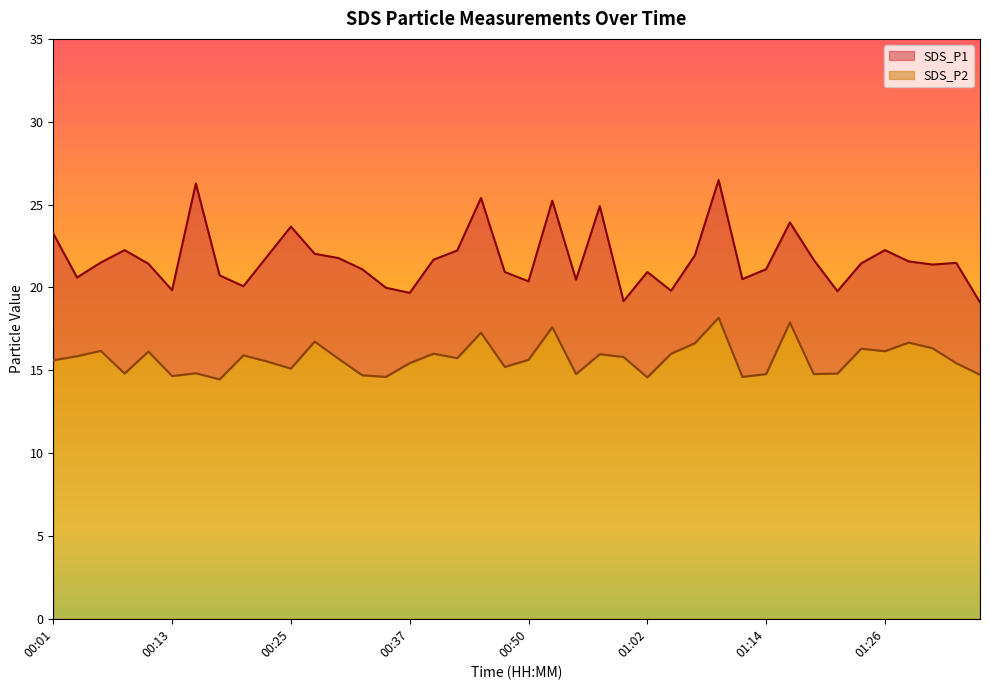

What is the highest value of the SDS_P1 series?

26.5